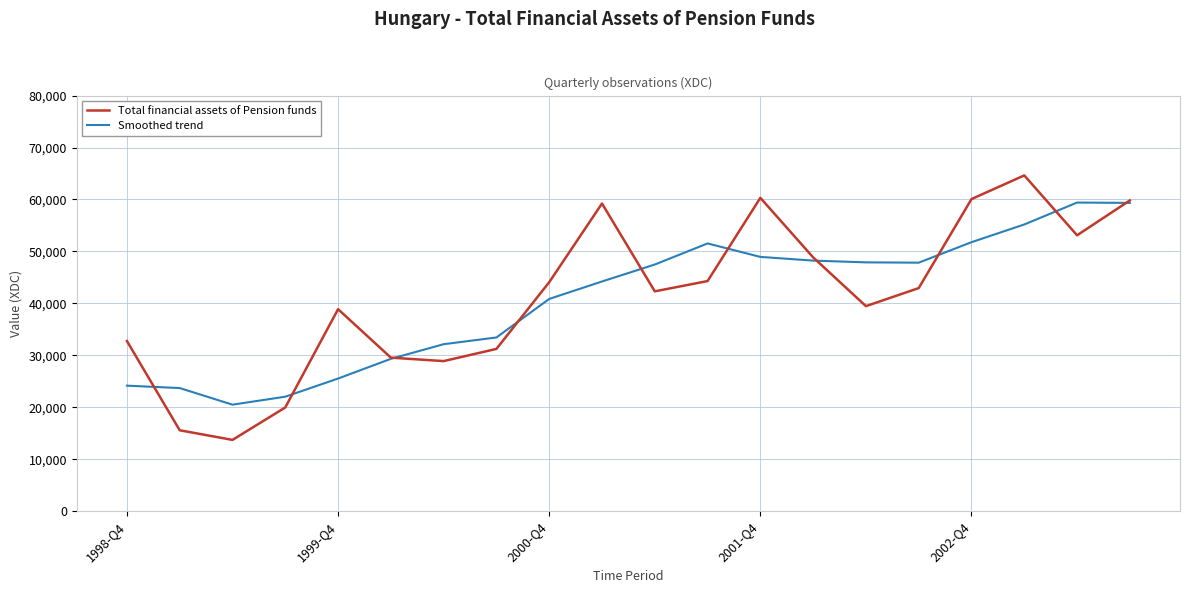

What is the smallest value displayed?

13717